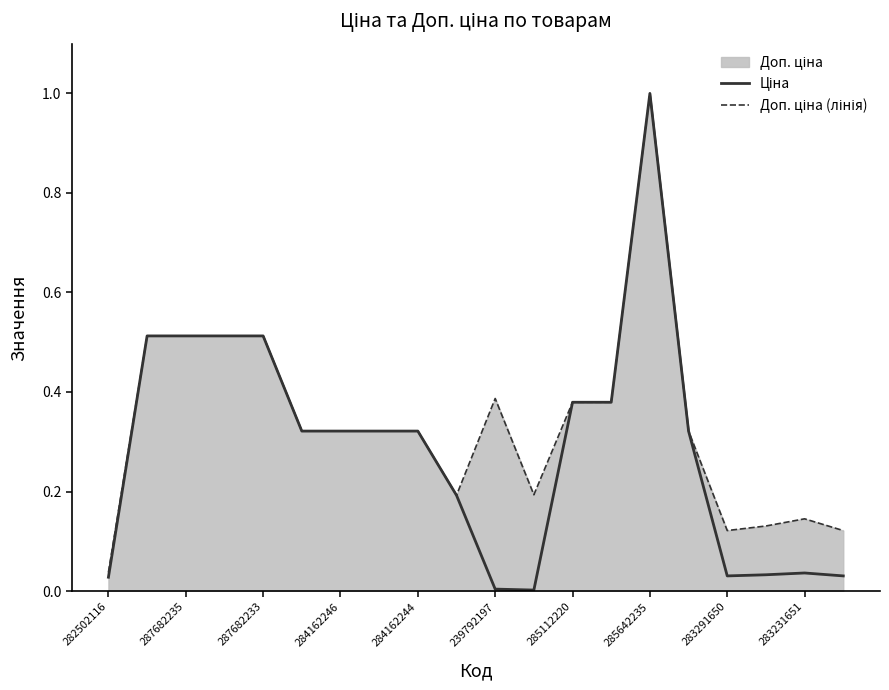

True or false: Доп. ціна (лінія) and Ціна cross at least once.

False